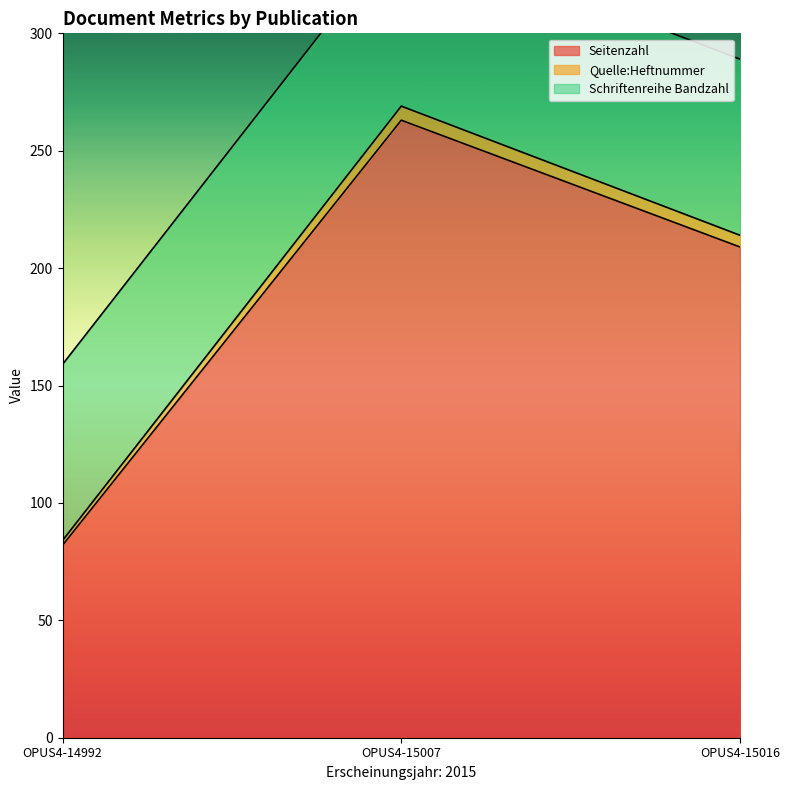

What is the sum of the Quelle:Heftnummer values at OPUS4-15016 and OPUS4-14992?

298